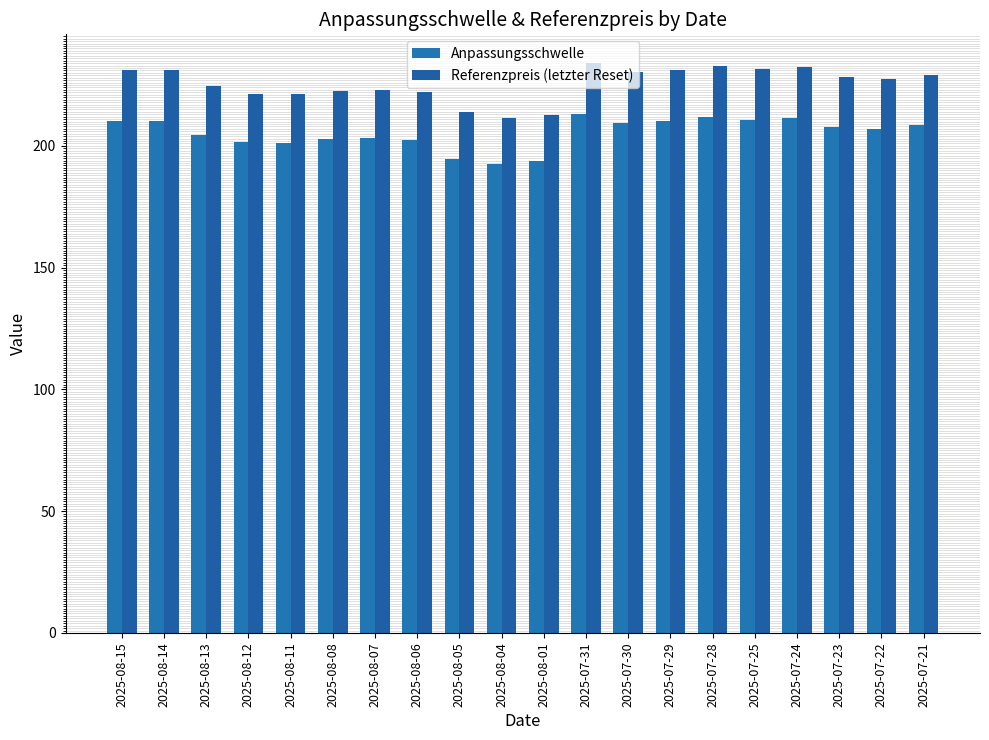

What are all the series names shown in the legend?

Anpassungsschwelle, Referenzpreis (letzter Reset)